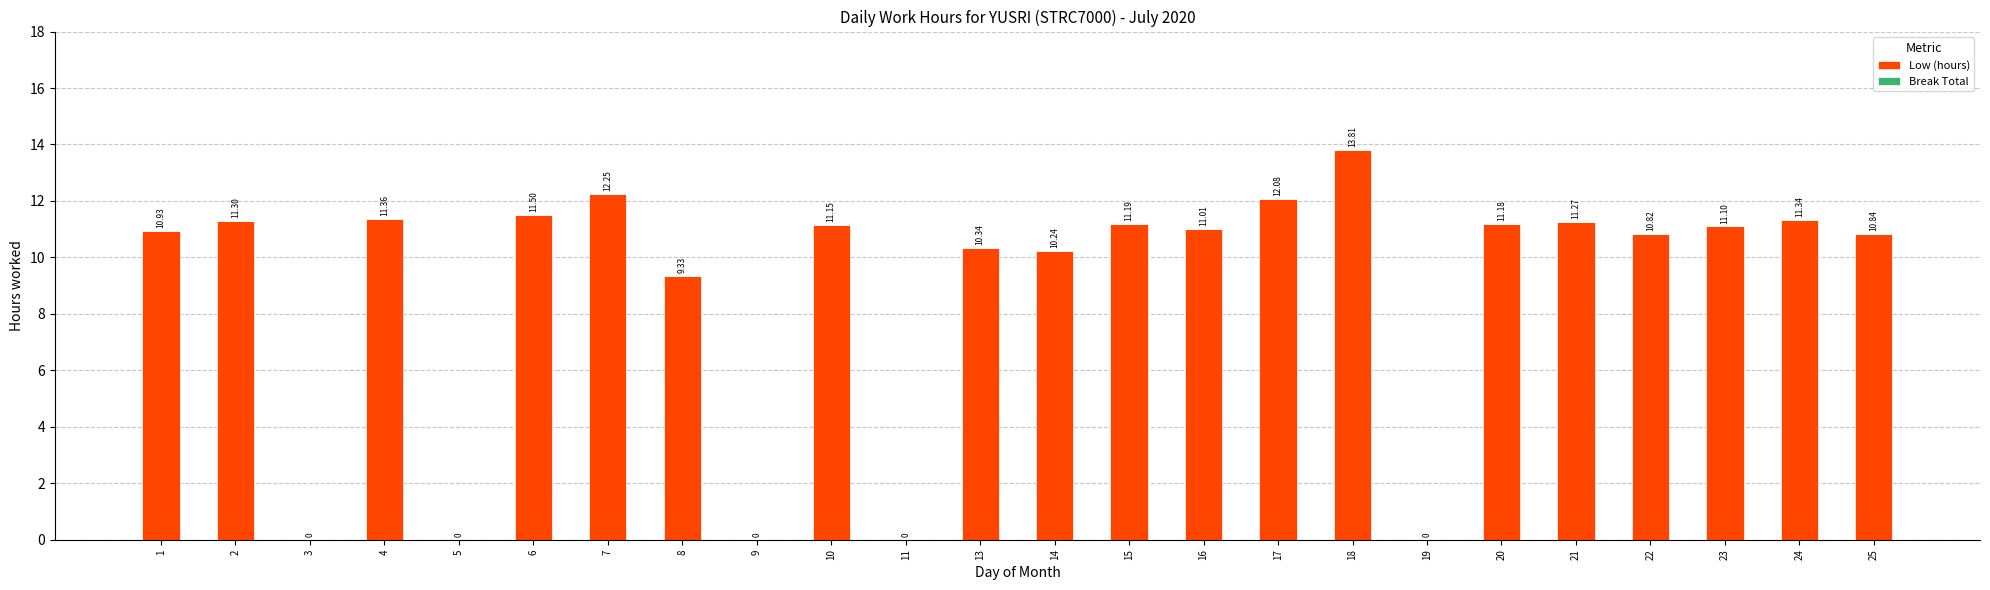

What is the sum of all values?

213.0